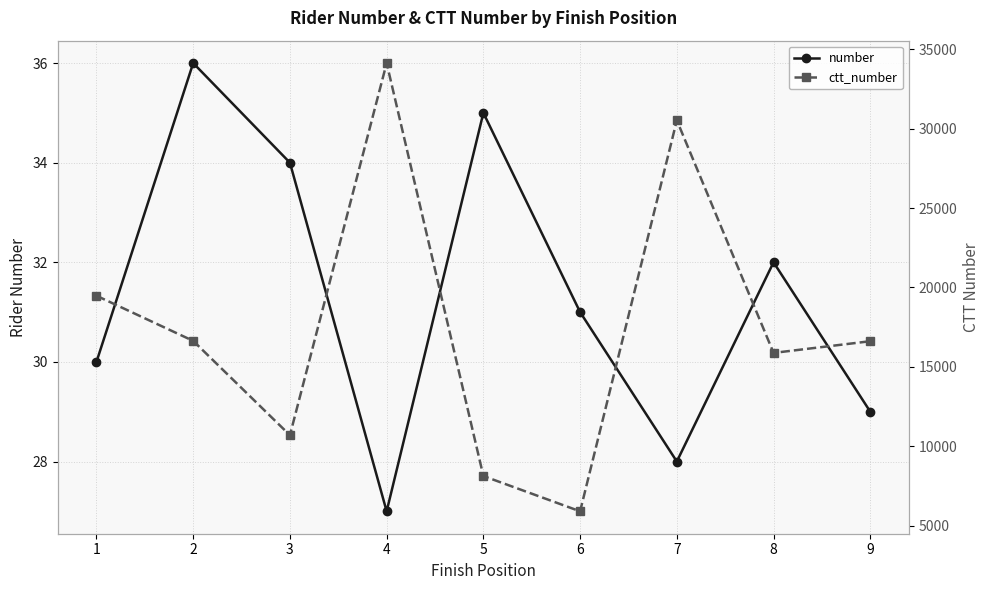

At which category does number reach its first local peak?

2